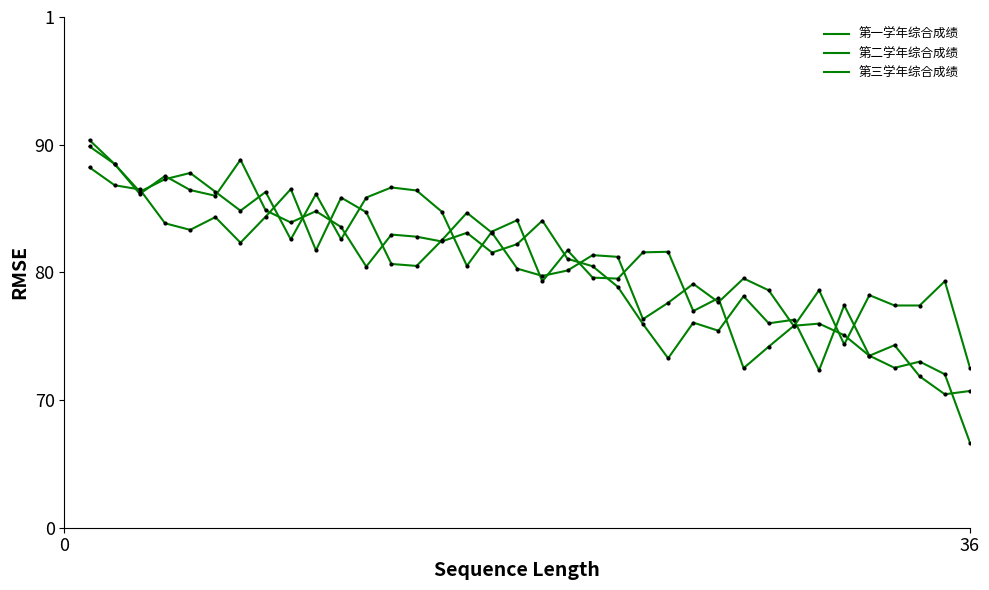

Does the chart have visible grid lines?

No